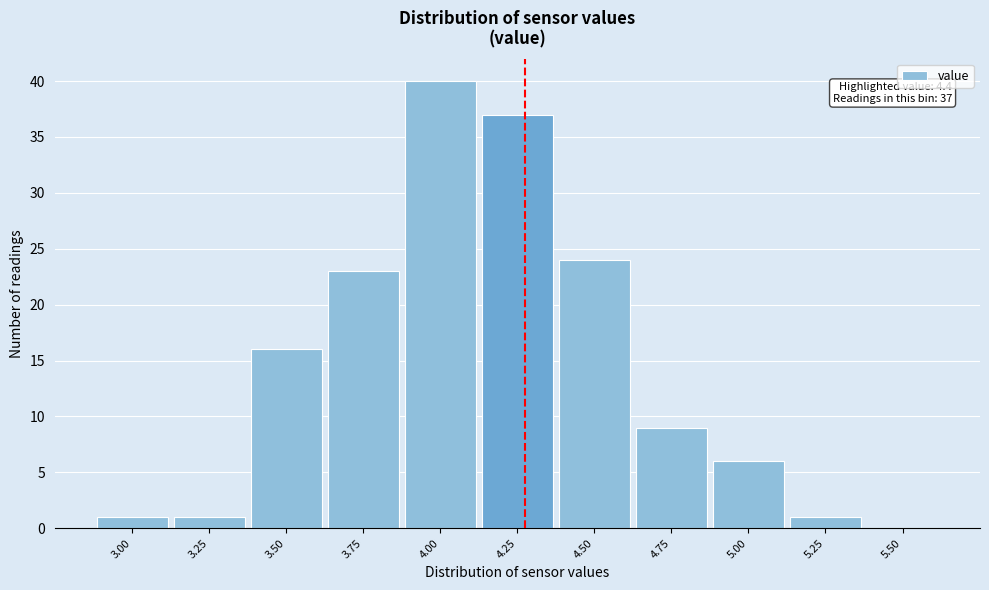

Reading left to right, extract all data points from this chart.

3.00=1	3.25=1	3.50=16	3.75=23	4.00=40	4.25=37	4.50=24	4.75=9	5.00=6	5.25=1	5.50=0